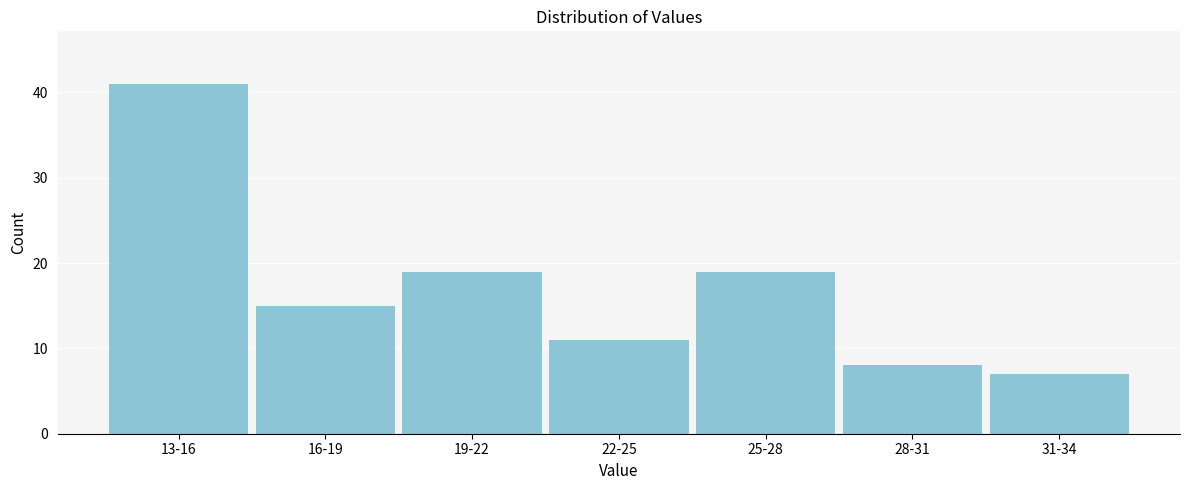

Reading right to left, what are all the values shown in this chart?

31-34=7	28-31=8	25-28=19	22-25=11	19-22=19	16-19=15	13-16=41